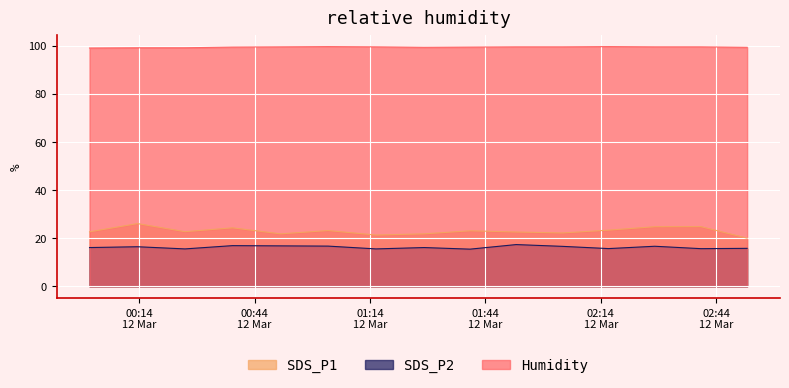

Rank the series by their maximum value, from lowest to highest.

SDS_P2, SDS_P1, Humidity